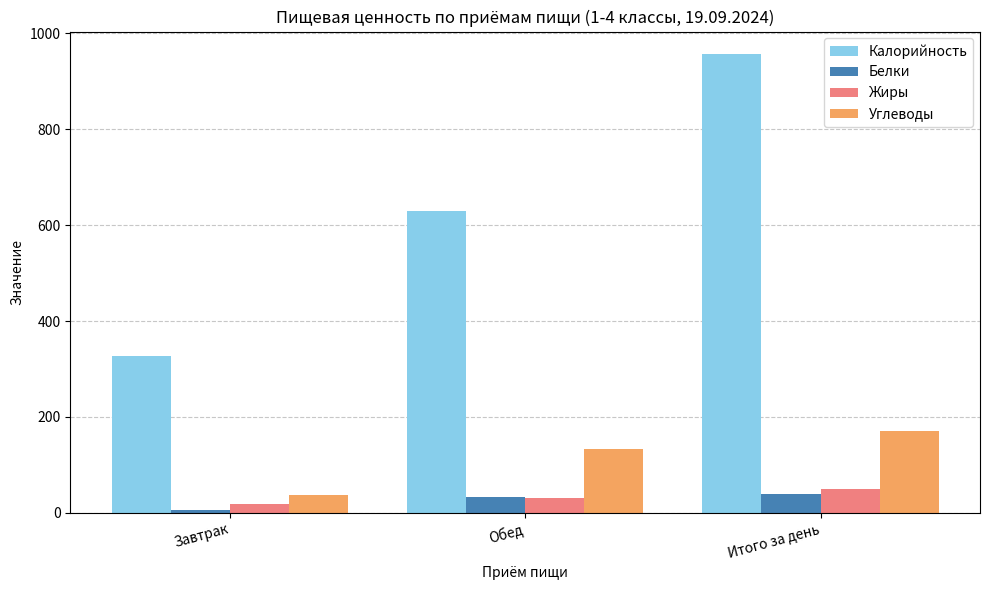

The Жиры series shows 17.5 at Завтрак. True or false?

True